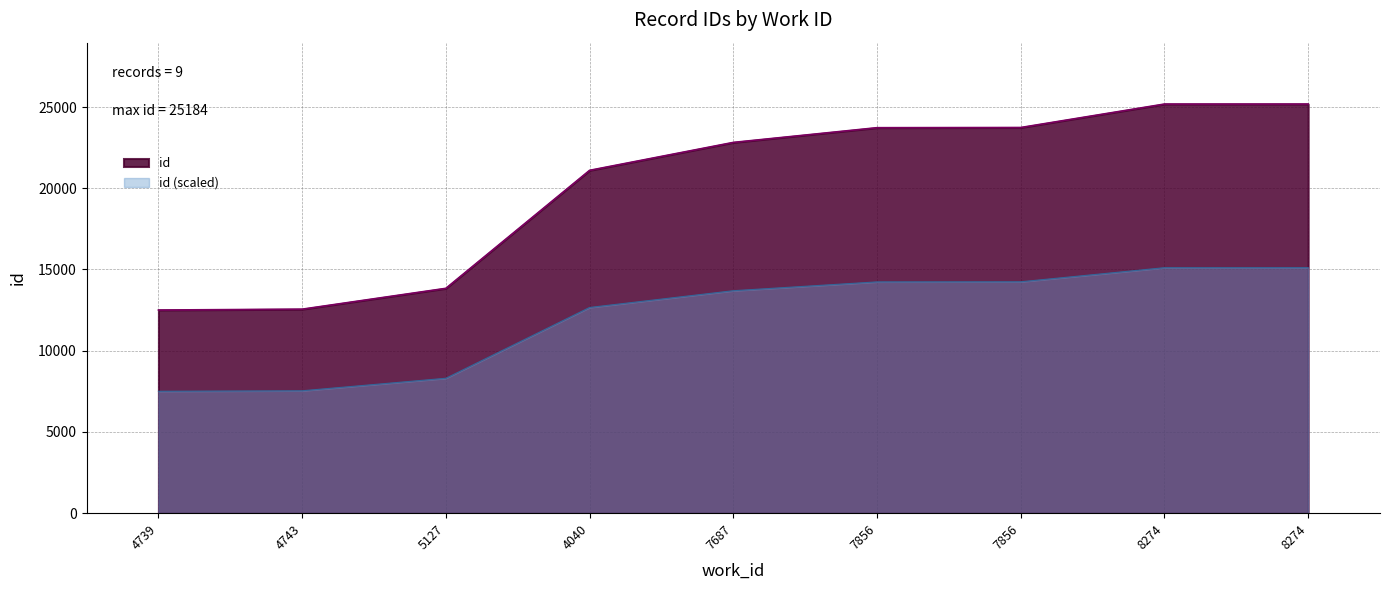

True or false: there are more than 2 points higher than both neighbors.

False